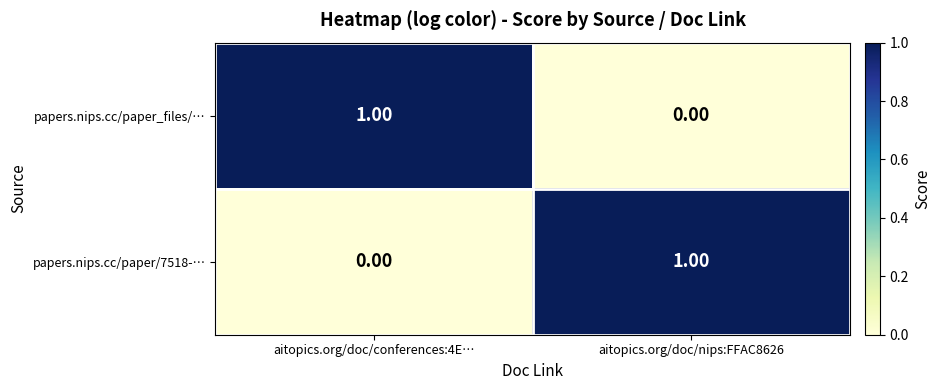

Is the value of papers.nips.cc/paper_files/… at aitopics.org/doc/conferences:4E… greater than the value of papers.nips.cc/paper/7518-… at aitopics.org/doc/conferences:4E…?

Yes